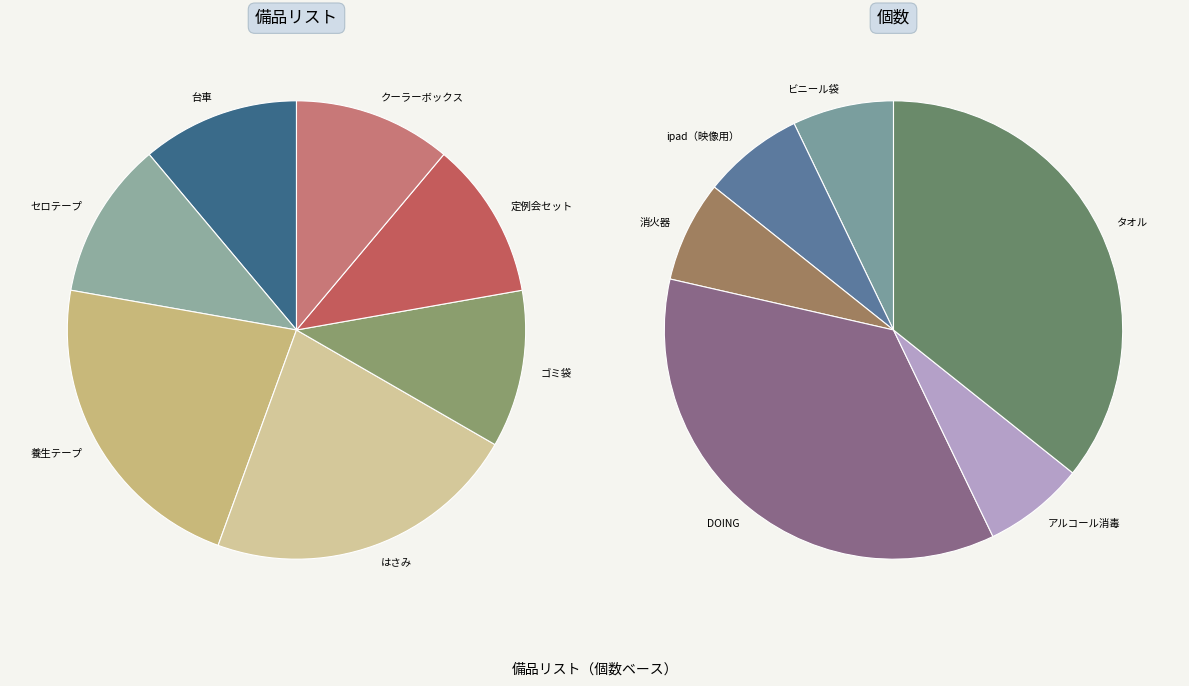

Is there any slice that represents more than half of the pie?

No